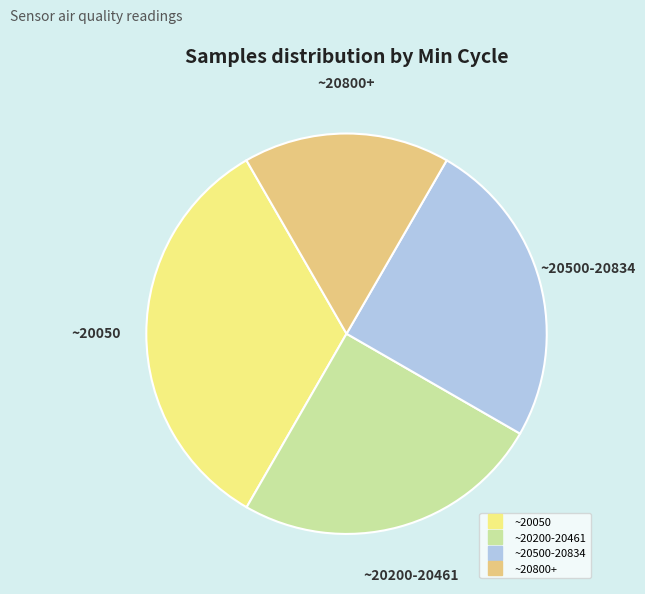

Count the number of slices in the pie.

4